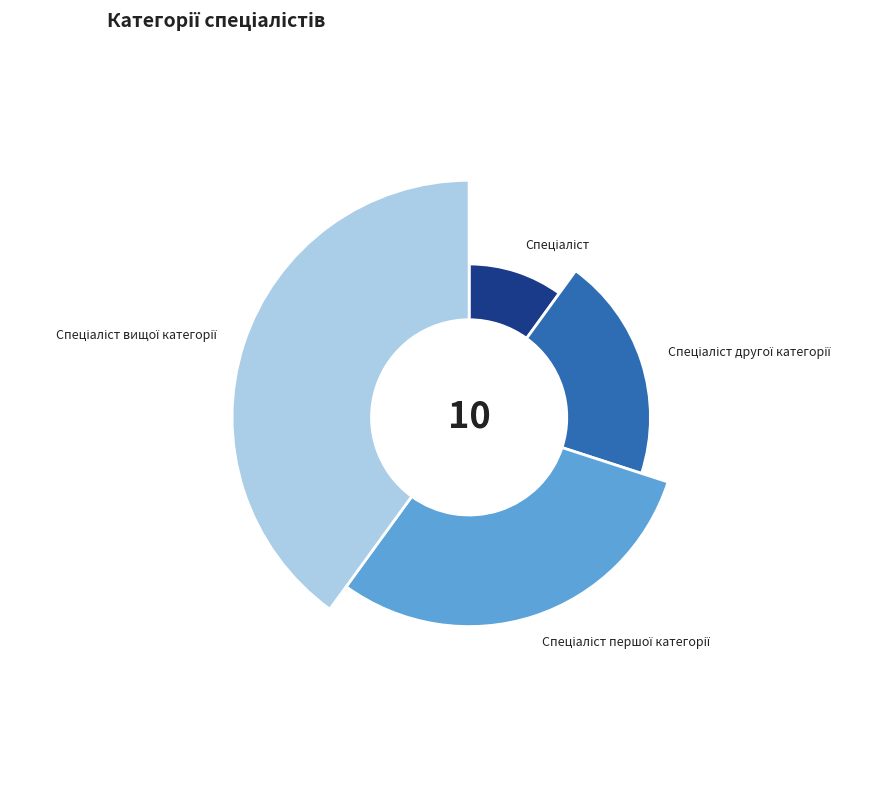

Count the number of slices in the pie.

4